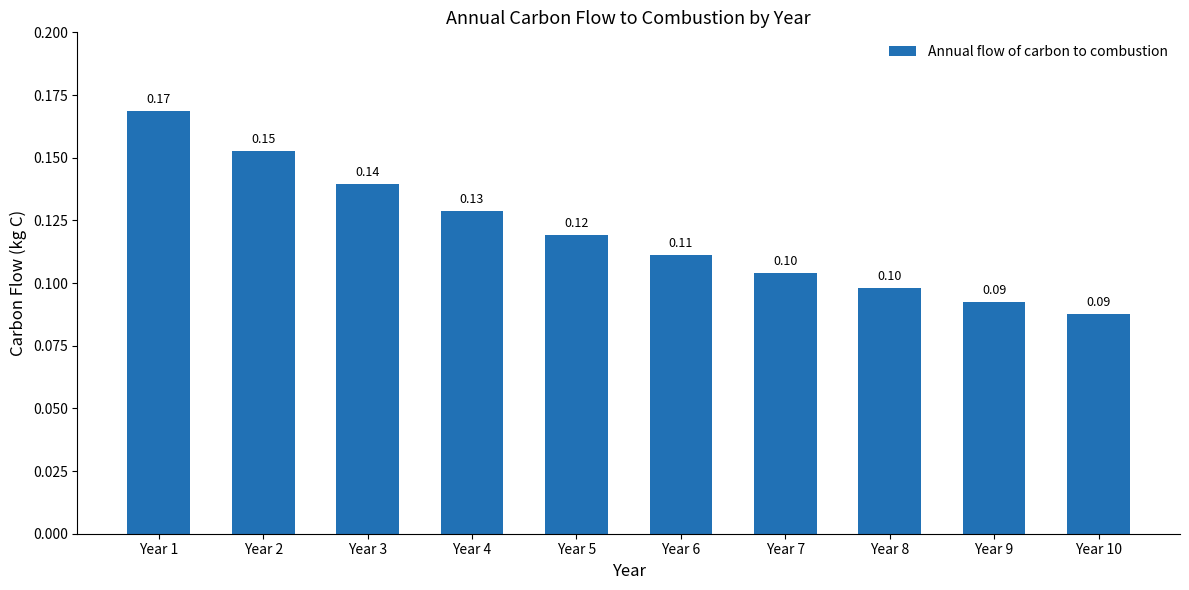

Between Year 10 and Year 8, which is larger?

Year 8